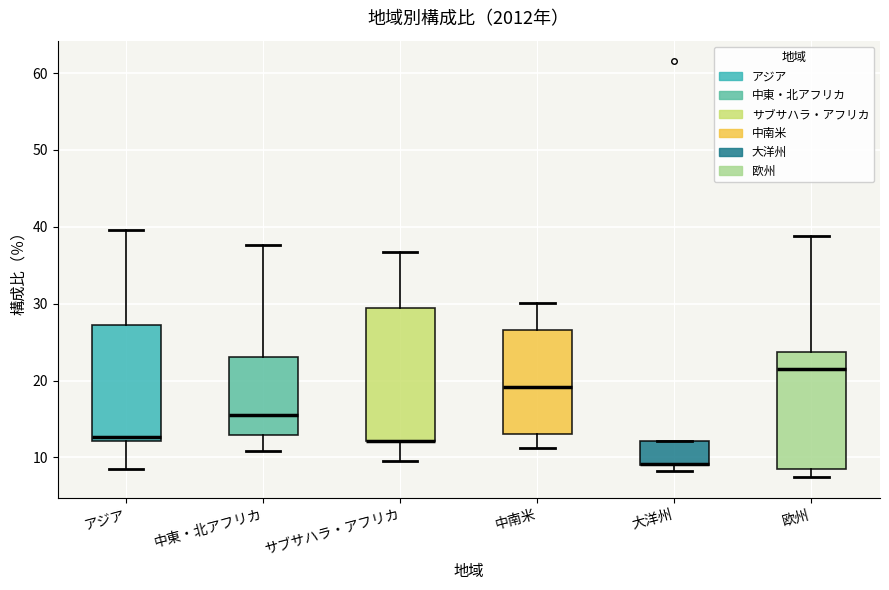

Reading left to right, read every box against the y-axis: the position of its median line, the range the box covers, and the ends of its whiskers. The values are not printed on the chart, so give them approximately, as read against the axis.

アジア: median 13, box 12 to 27, whiskers 9 to 40
中東・北アフリカ: median 16, box 13 to 23, whiskers 11 to 38
サブサハラ・アフリカ: median 12 (drawn on the box's lower edge), box 12 to 30, whiskers 10 to 37
中南米: median 19, box 13 to 27, whiskers 11 to 30
大洋州: median 9 (drawn on the box's lower edge), box 9 to 12, whiskers 8 to 12
欧州: median 22, box 9 to 24, whiskers 7 to 39